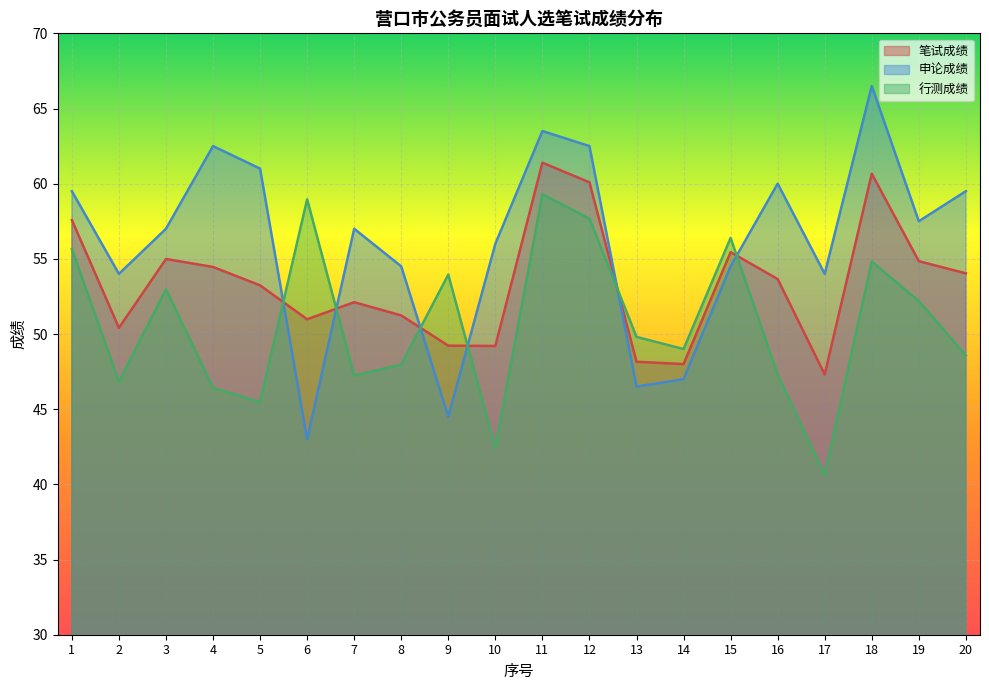

Rank the series by their maximum value, from highest to lowest.

申论成绩, 笔试成绩, 行测成绩